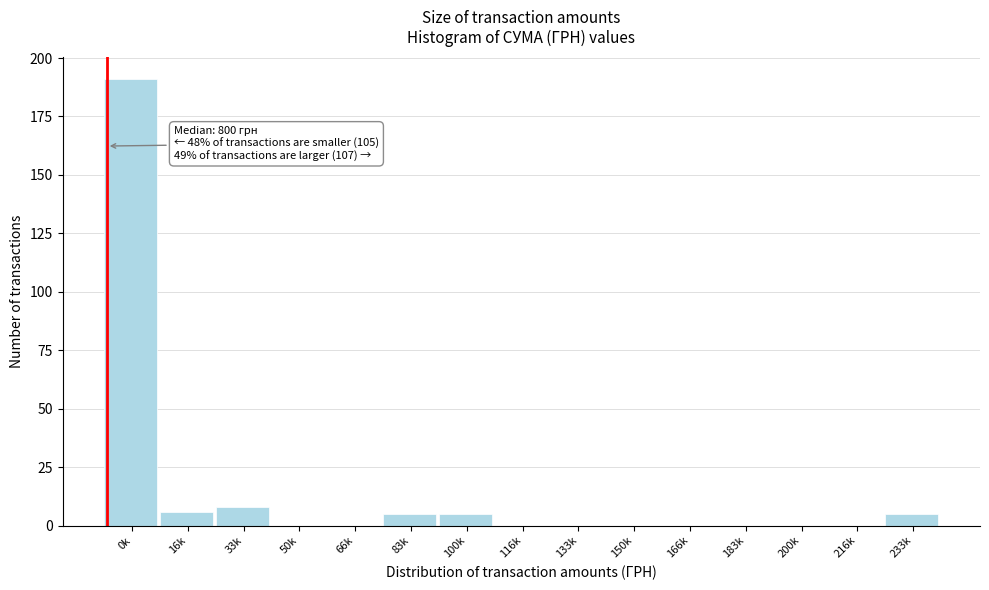

Reading right to left, extract all data points from this chart.

233k=5	216k=0	200k=0	183k=0	166k=0	150k=0	133k=0	116k=0	100k=5	83k=5	66k=0	50k=0	33k=8	16k=6	0k=191